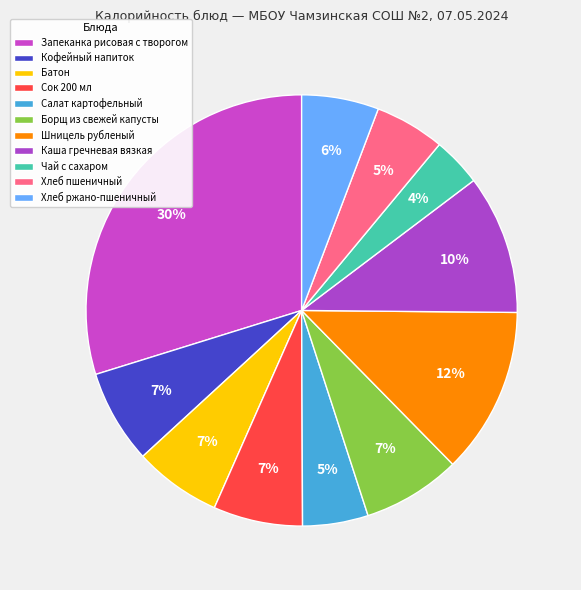

To the nearest percent, what portion does Хлеб ржано-пшеничный represent?

6%